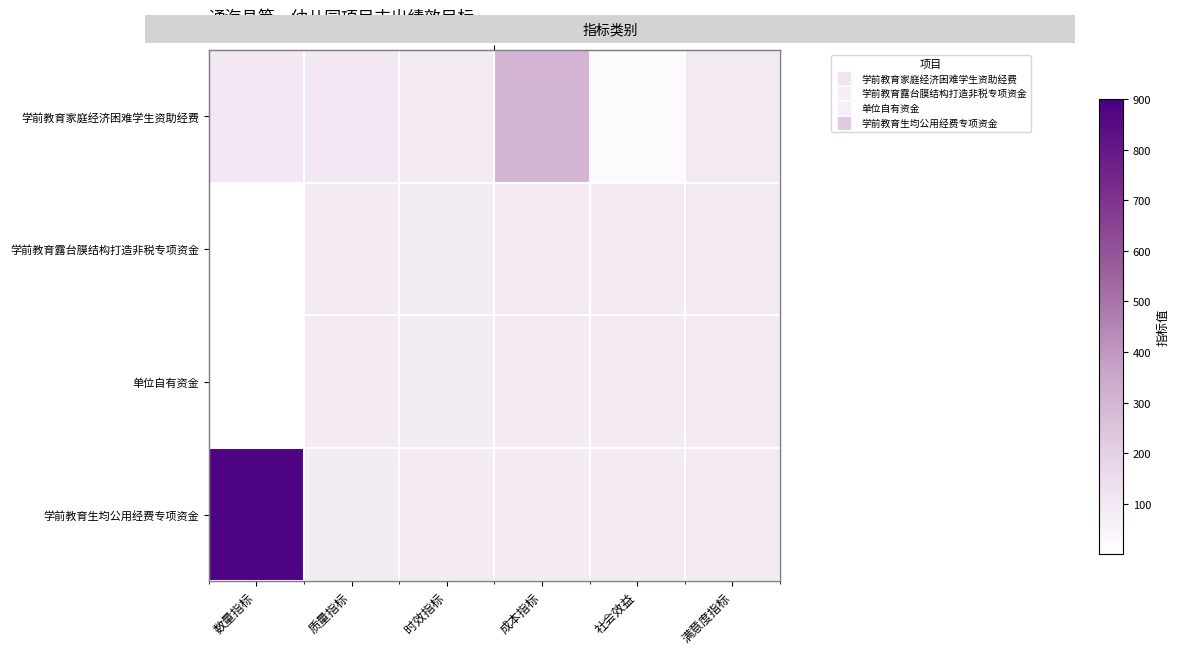

What is the greatest value displayed?

885